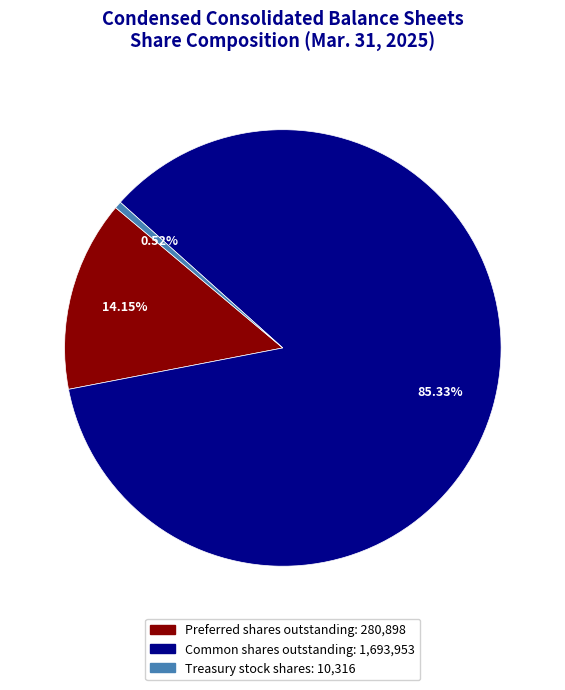

What portion of the pie excludes Common shares outstanding?

14.7%